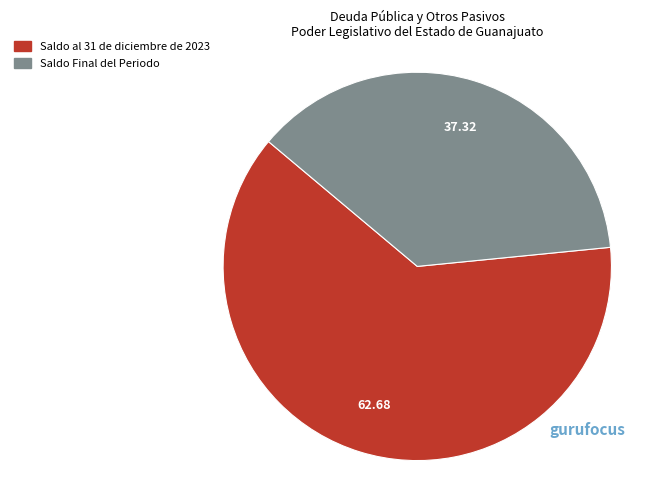

Is the sum of Saldo al 31 de diciembre de 2023 and Saldo Final del Periodo greater than half?

Yes